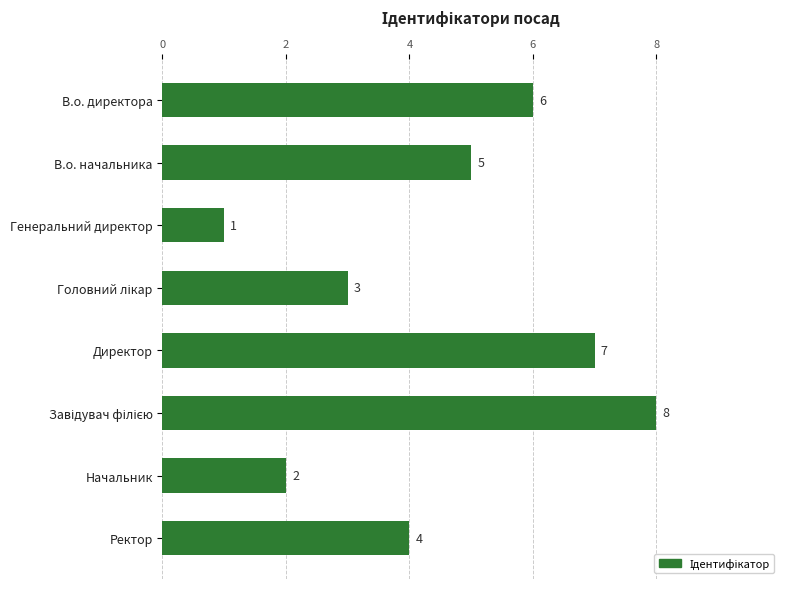

Is it true that the value at Начальник is 2?

True